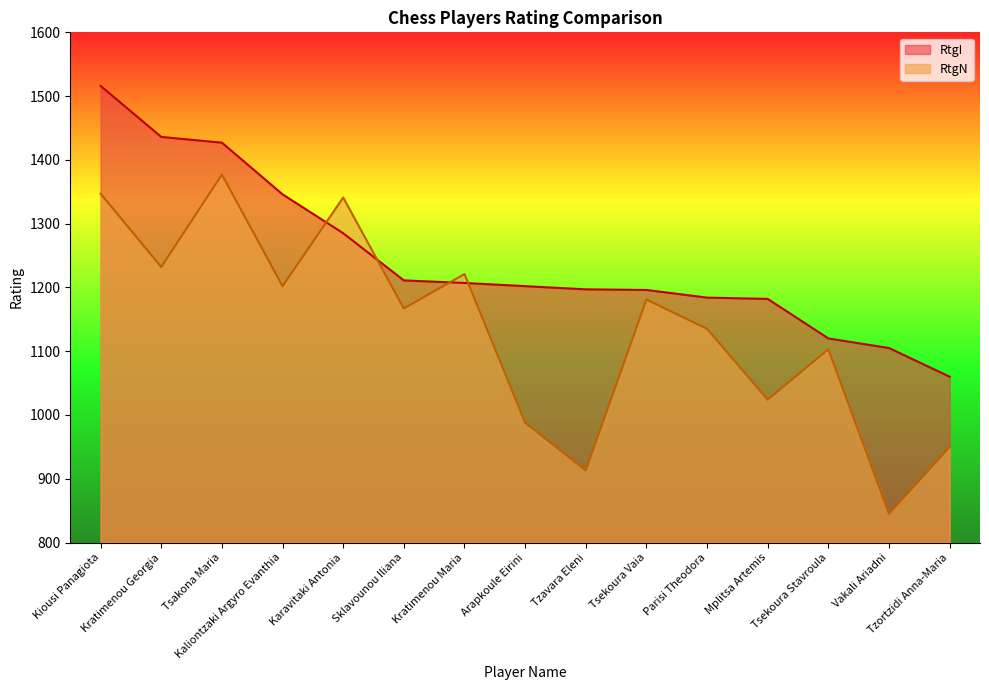

List the labels in order of RtgI value, smallest first.

Tzortzidi Anna-Maria, Vakali Ariadni, Tsekoura Stavroula, Mplitsa Artemis, Parisi Theodora, Tsekoura Vaia, Tzavara Eleni, Arapkoule Eirini, Kratimenou Maria, Sklavounou Iliana, Karavitaki Antonia, Kaliontzaki Argyro Evanthia, Tsakona Maria, Kratimenou Georgia, Kiousi Panagiota